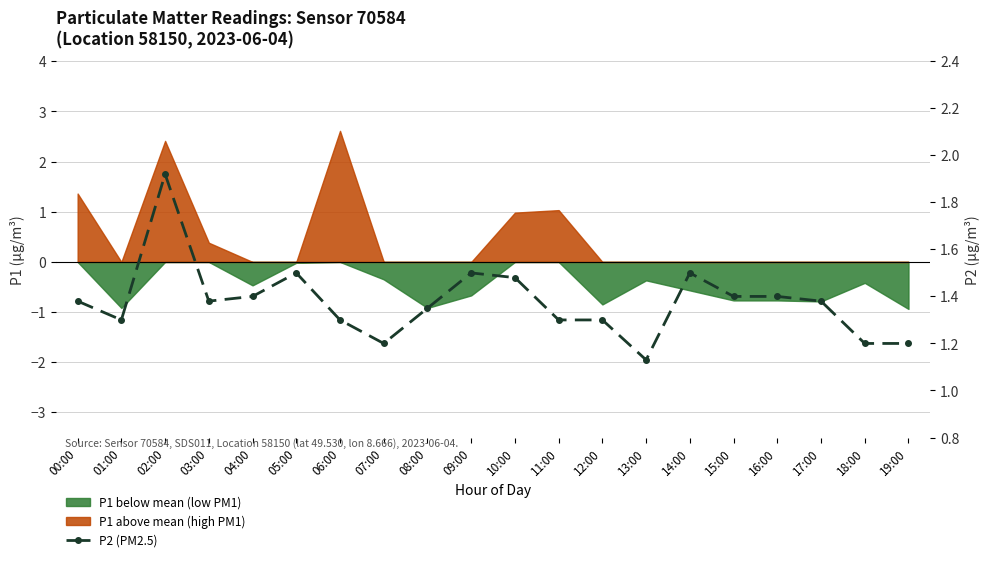

What is the ratio of the value at 18:00 to the value at 10:00?

0.8